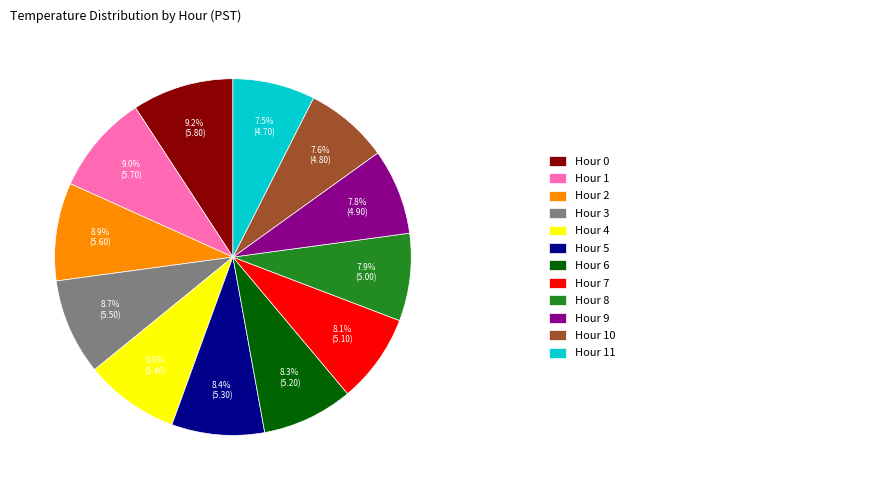

How many segments does this pie chart have?

12